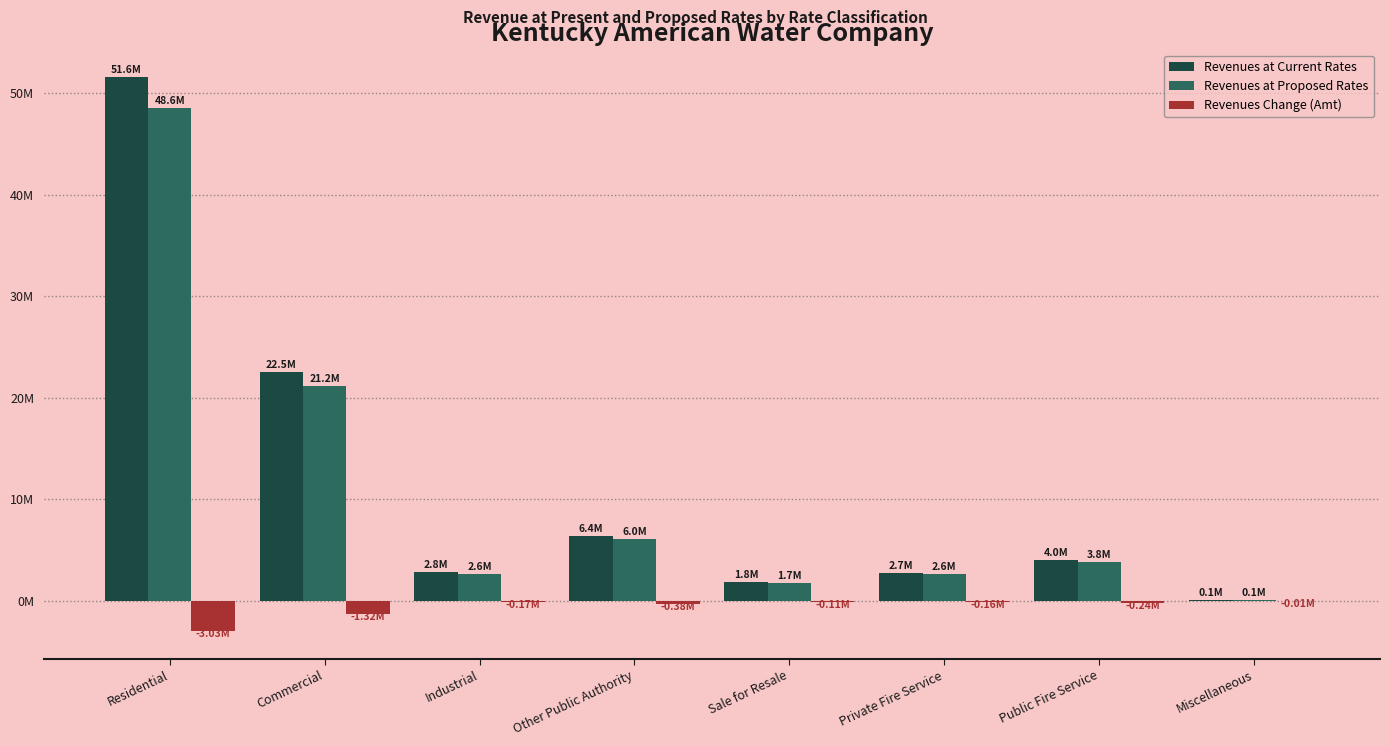

Does the chart contain stacked bars?

No